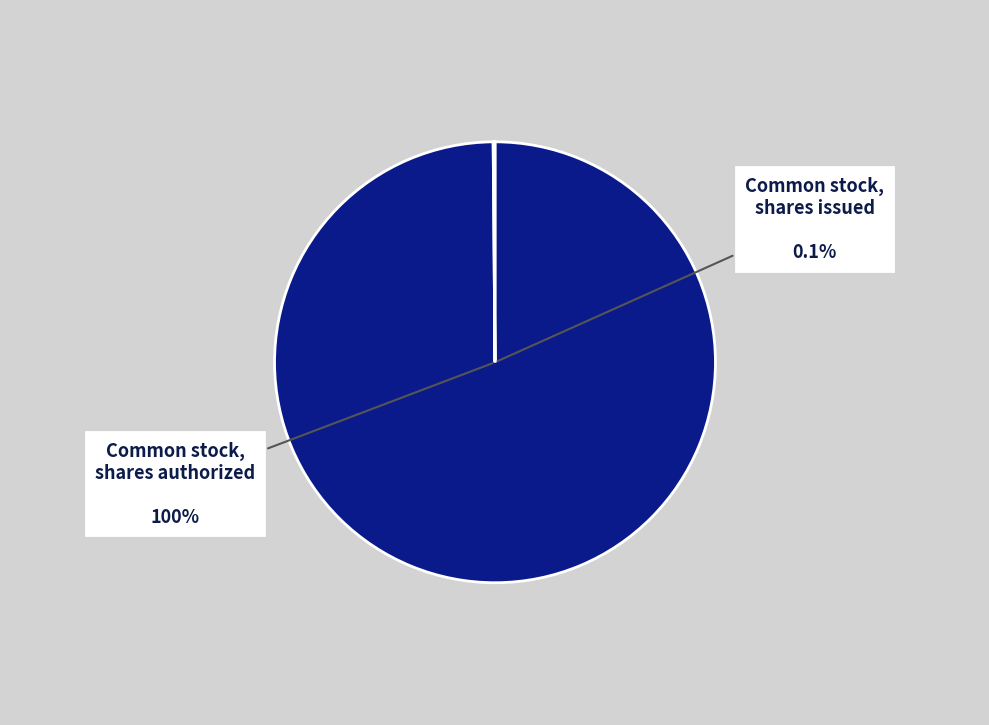

True or false: Common stock, shares authorized accounts for 99% of the total.

False